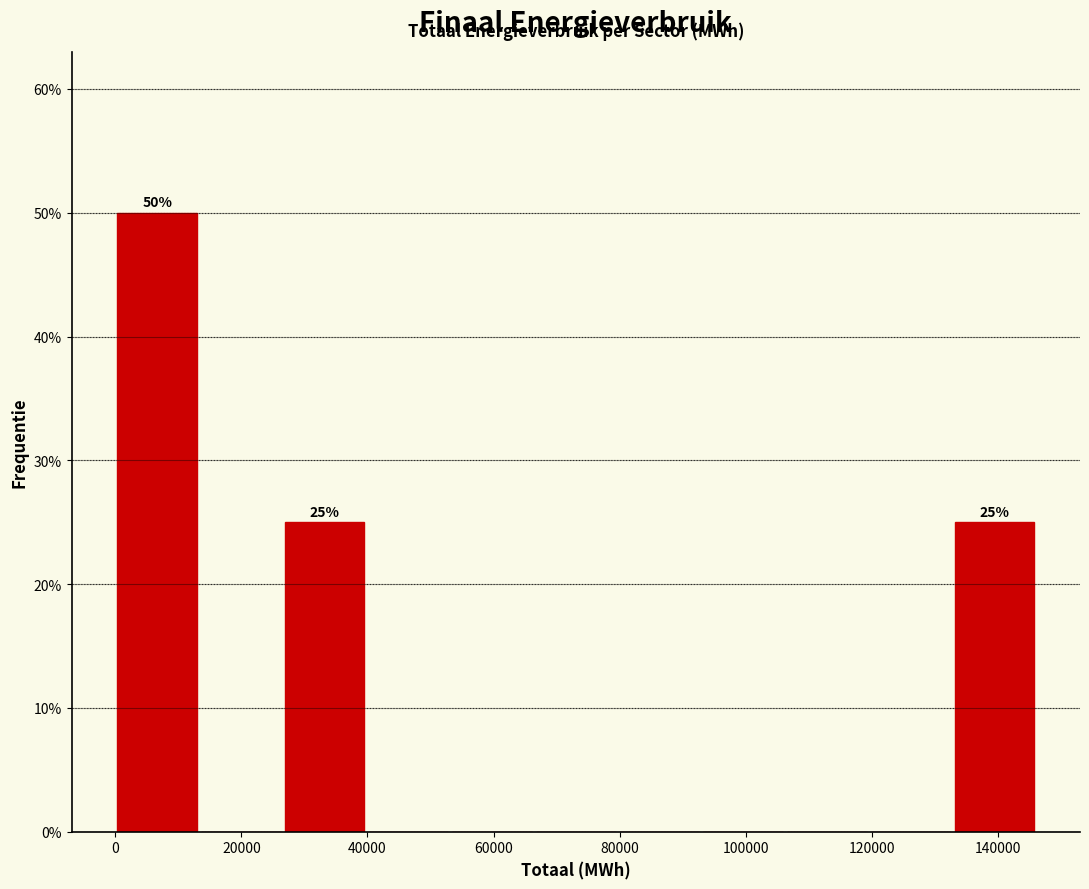

Over which range of the x-axis is the bar tallest?

0 to 14000